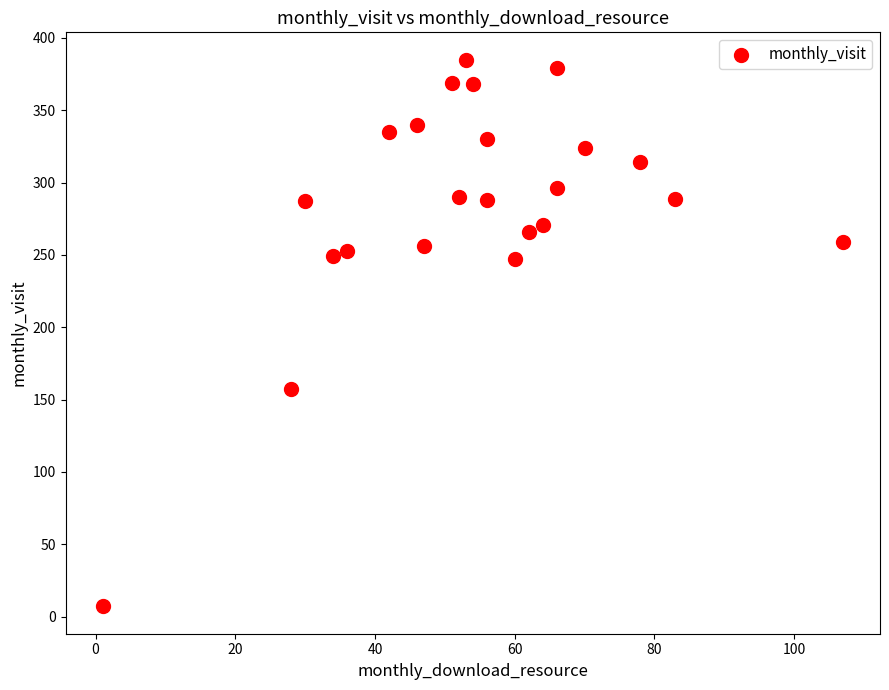

What Y value in the scatter plot is closest to 196?

157